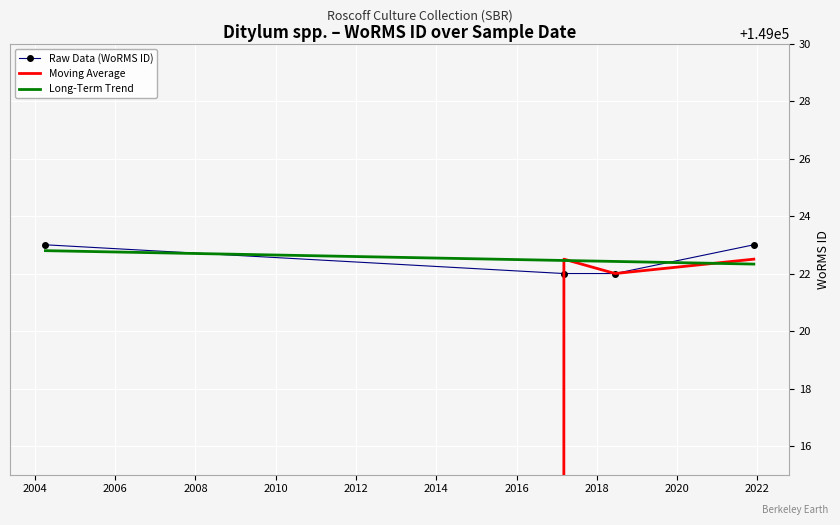

Is this an area chart (filled region under the line)?

No